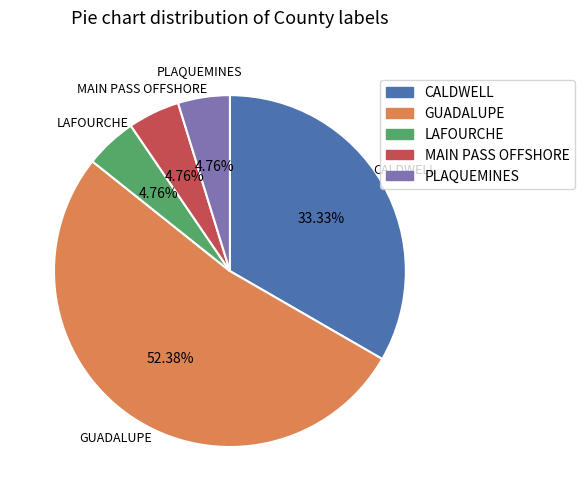

What is the total percentage of GUADALUPE and CALDWELL?

85.7%